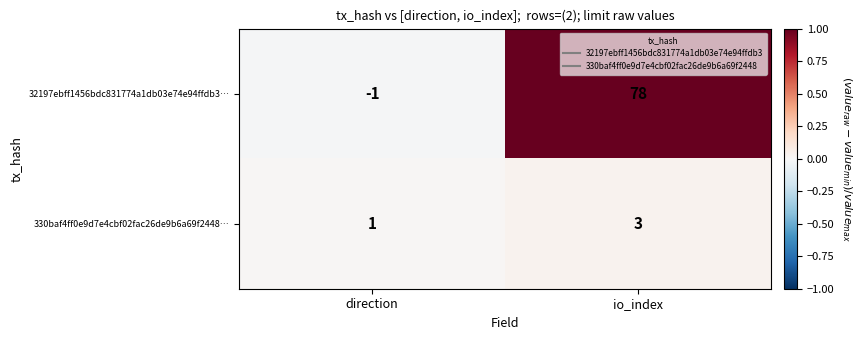

Which category has the highest value across all series?

io_index